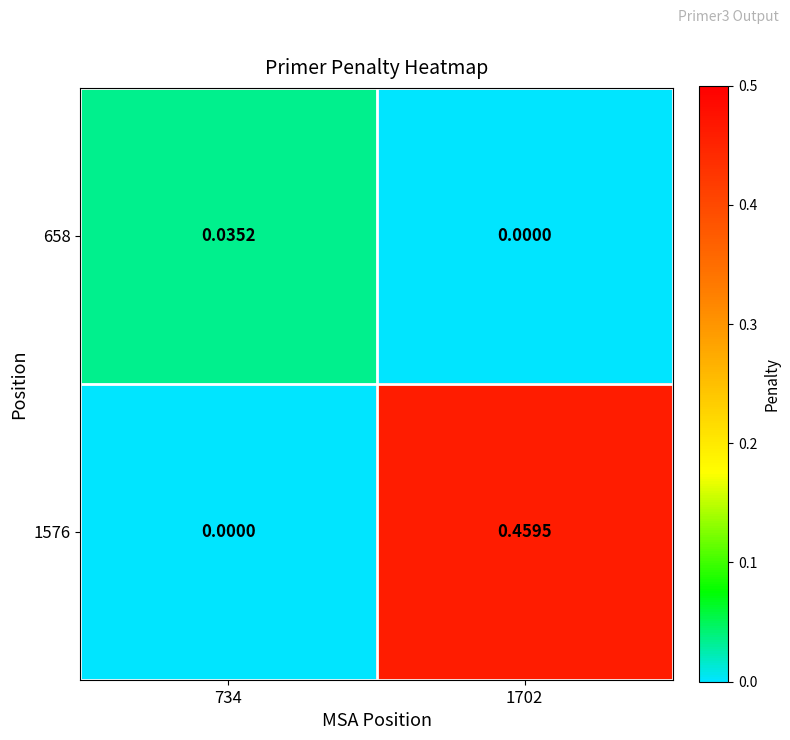

How many categories are shown in the chart?

2